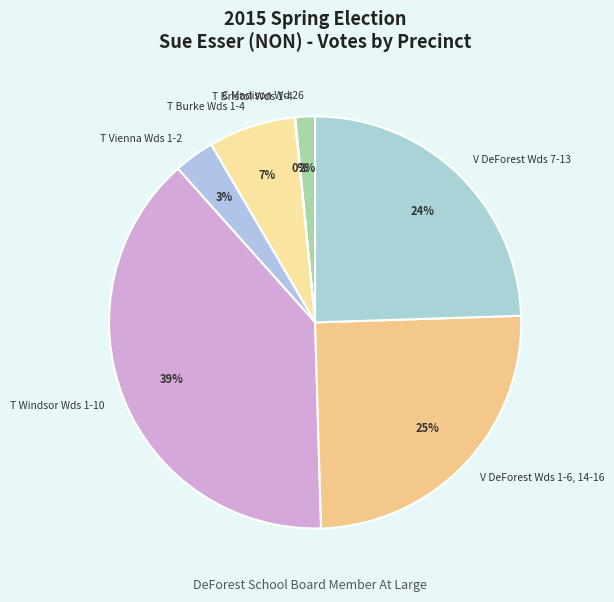

Which category has the biggest portion of the pie?

T Windsor Wds 1-10